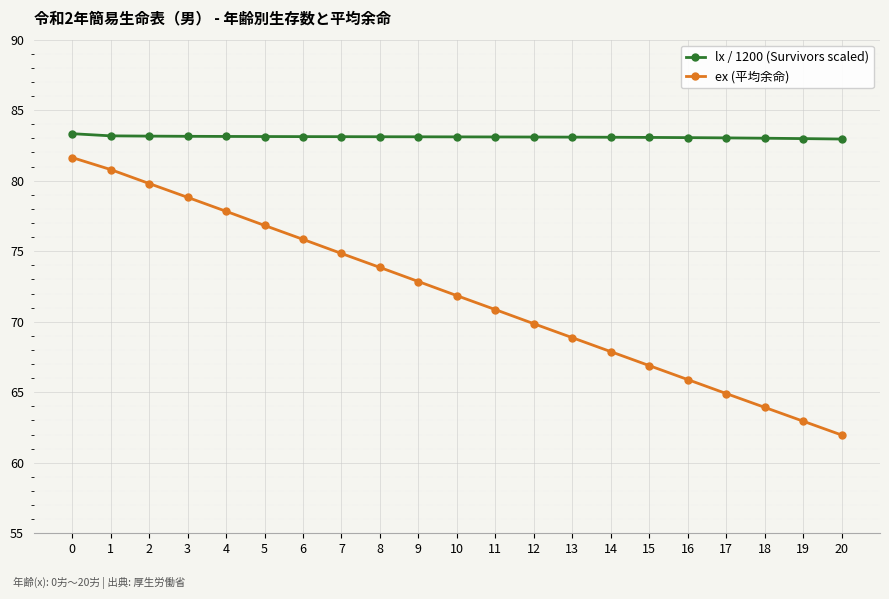

How many categories are shown in the chart?

21